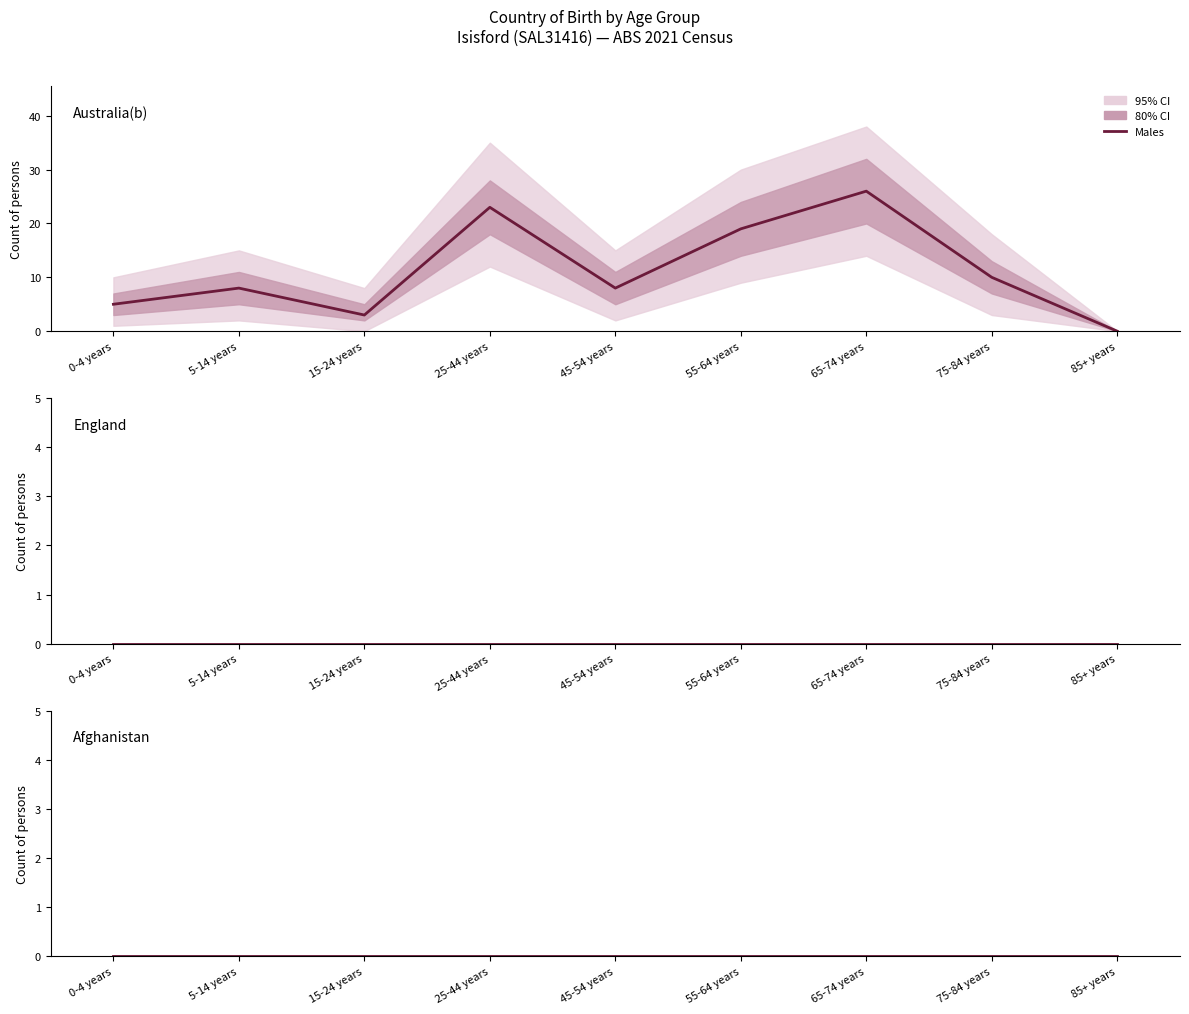

Count the number of data series in this chart.

3